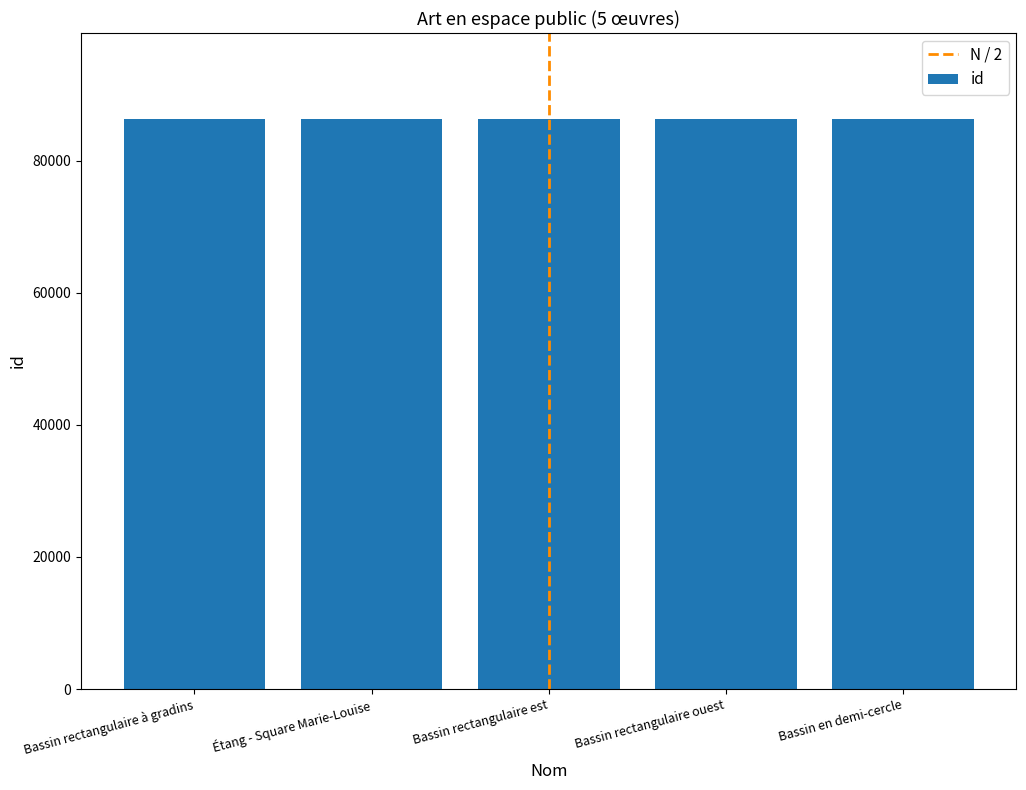

What is the ratio of the value at Bassin rectangulaire ouest to the value at Bassin rectangulaire est?

1.0